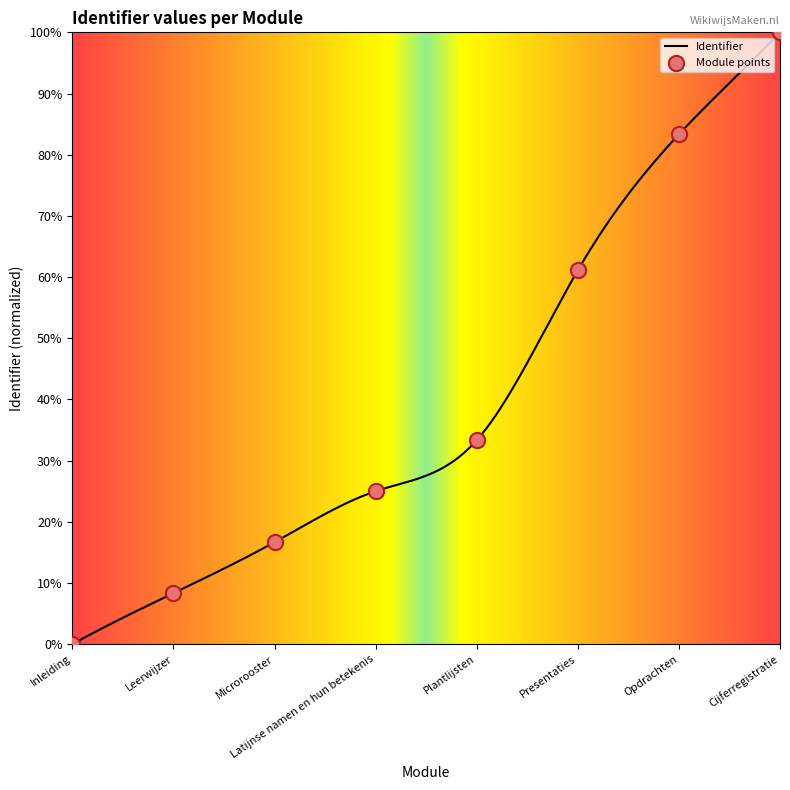

What is the ratio of the value at Microrooster to the value at Cijferregistratie?

0.2